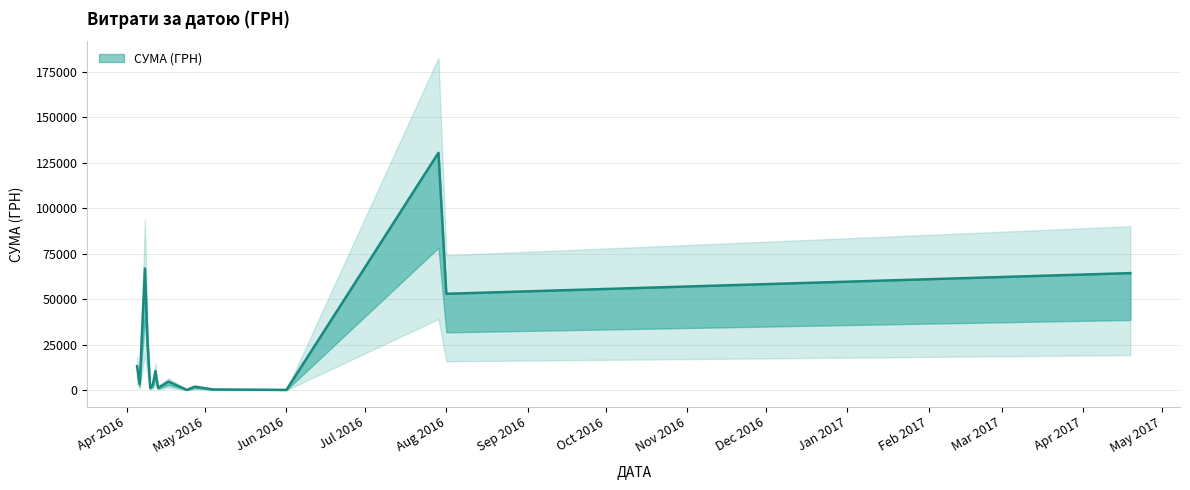

Does the chart have visible grid lines?

Yes